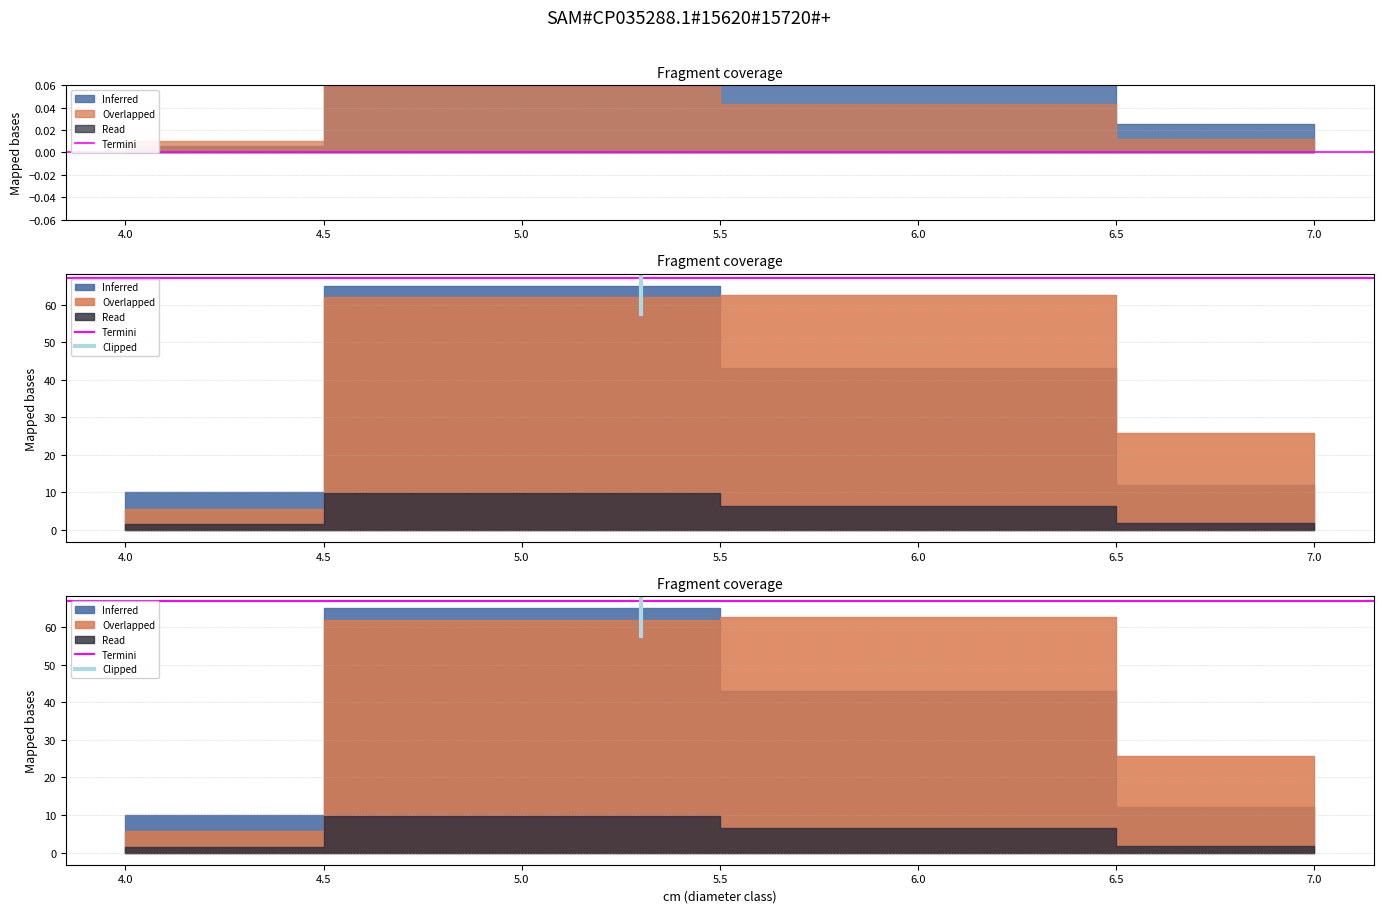

How many lines are shown in the chart?

2